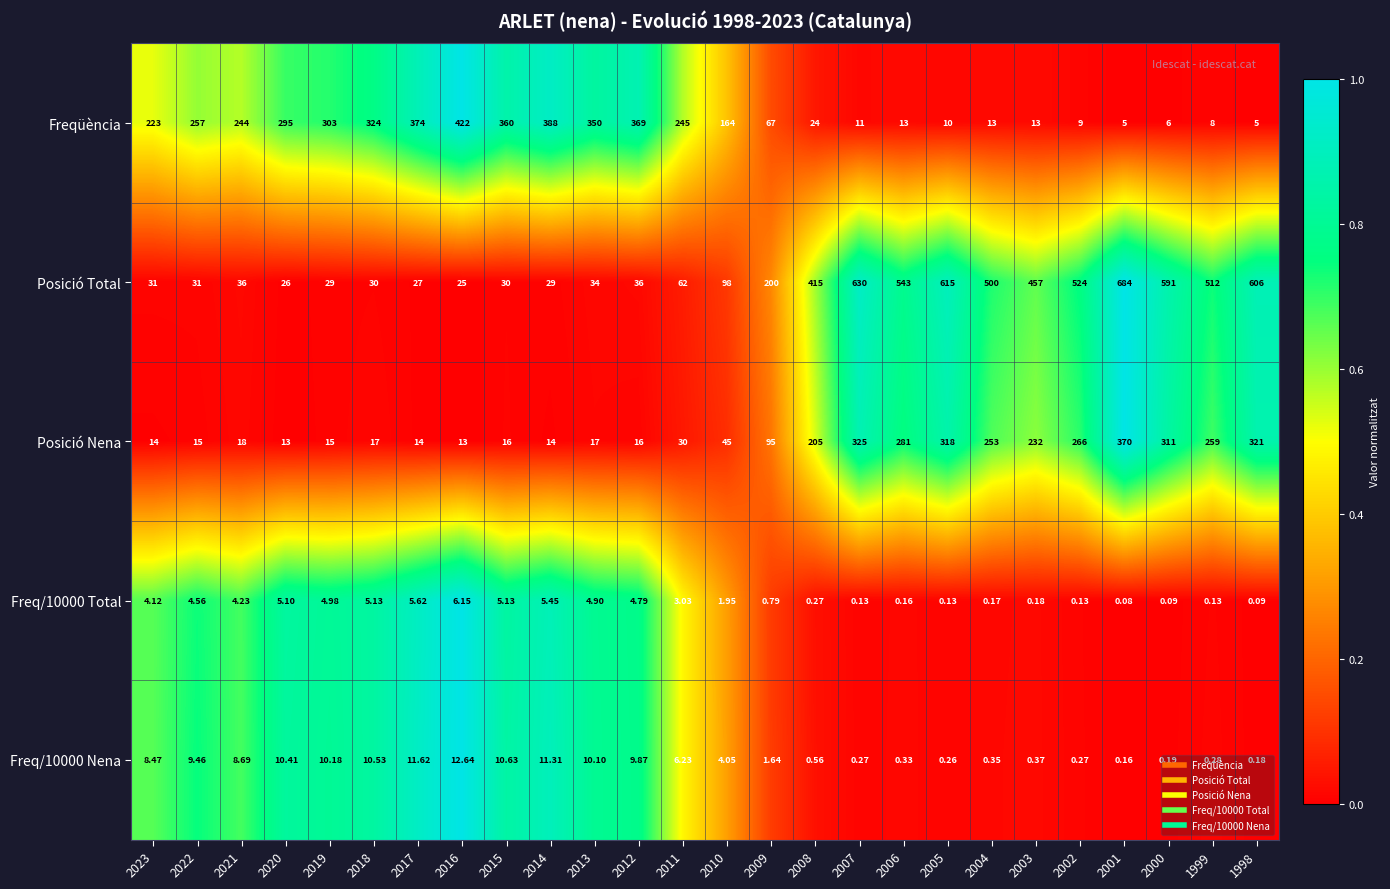

Between 2018 and 2014, which series saw the biggest shift?

Freqüència